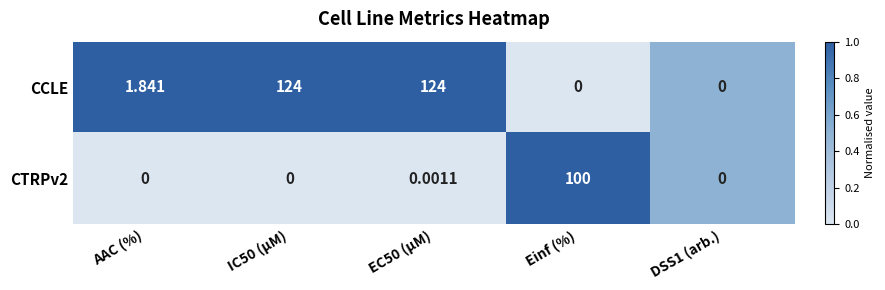

Which category has the highest value in the CTRPv2 series?

Einf (%)